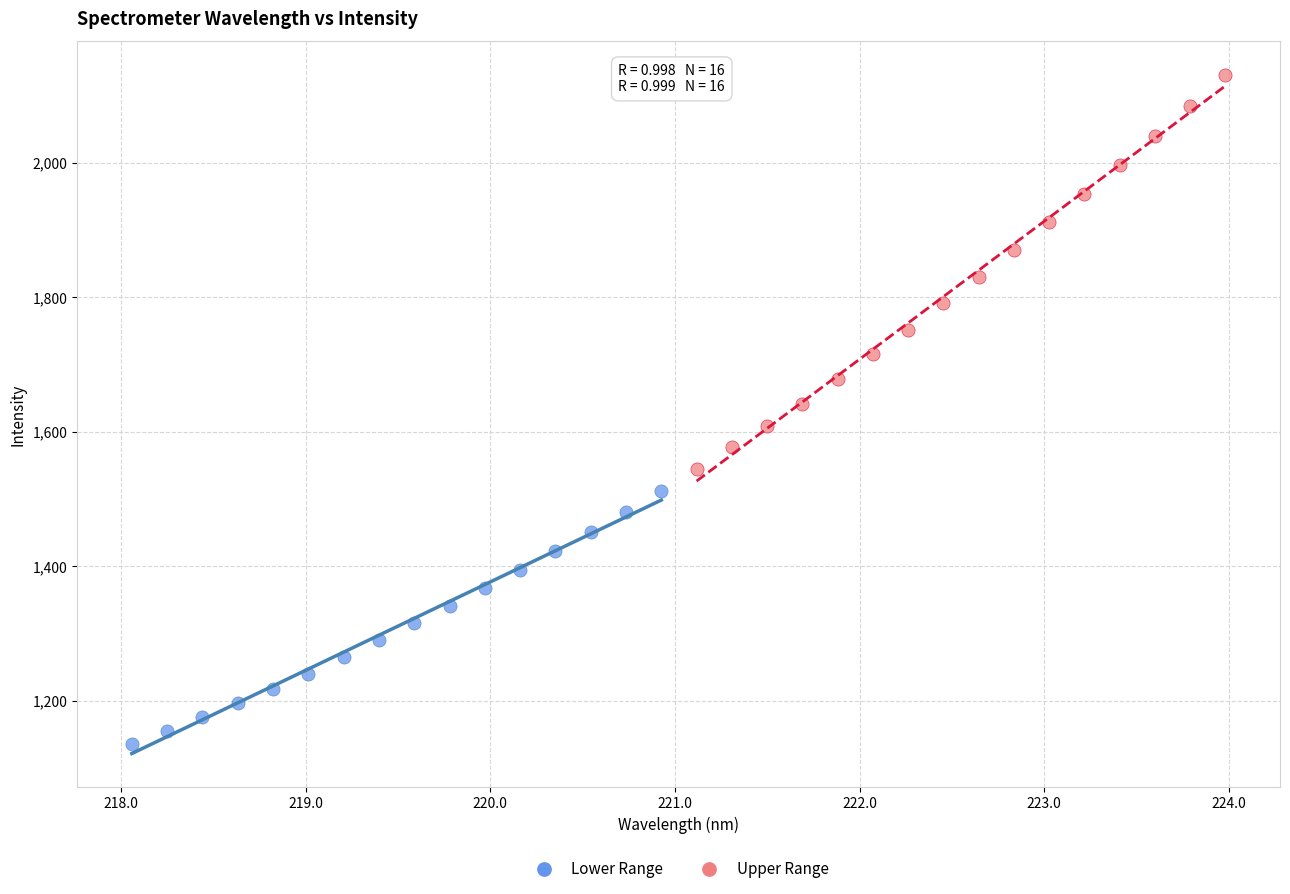

Which series has the widest spread of Y values?

Upper Range